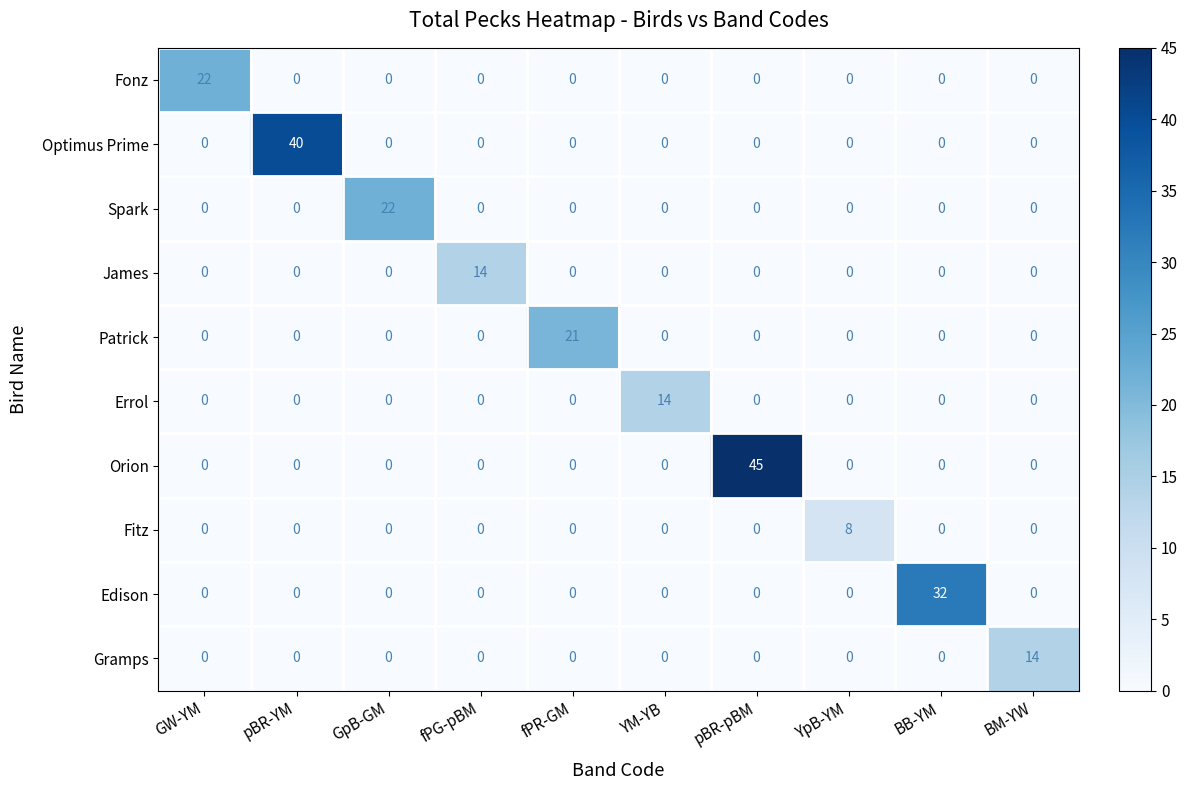

Which series has the largest total across all categories?

Orion